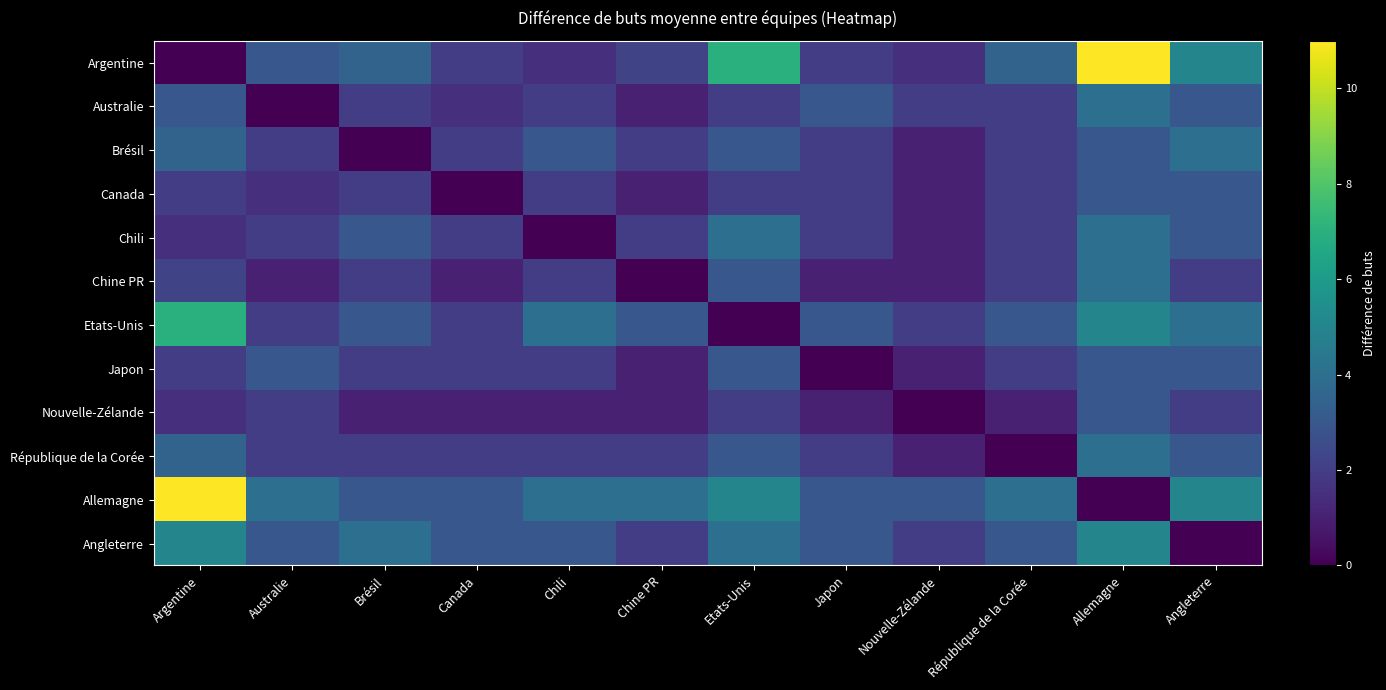

Reading right to left, what are all the values shown in this chart?

Argentine: Angleterre=5.0	Allemagne=11.0	République de la Corée=3.5	Nouvelle-Zélande=1.5	Japon=2.0	Etats-Unis=7.0	Chine PR=2.2	Chili=1.5	Canada=2.0	Brésil=3.5	Australie=3.0	Argentine=0.0
Australie: Angleterre=3.0	Allemagne=4.0	République de la Corée=2.0	Nouvelle-Zélande=2.0	Japon=3.0	Etats-Unis=2.0	Chine PR=1.0	Chili=2.0	Canada=1.5	Brésil=2.0	Australie=0.0	Argentine=3.0
Brésil: Angleterre=4.0	Allemagne=3.0	République de la Corée=2.0	Nouvelle-Zélande=1.0	Japon=2.0	Etats-Unis=3.0	Chine PR=2.0	Chili=3.0	Canada=2.0	Brésil=0.0	Australie=2.0	Argentine=3.5
Canada: Angleterre=3.0	Allemagne=3.0	République de la Corée=2.0	Nouvelle-Zélande=1.0	Japon=2.0	Etats-Unis=2.0	Chine PR=1.0	Chili=2.0	Canada=0.0	Brésil=2.0	Australie=1.5	Argentine=2.0
Chili: Angleterre=3.0	Allemagne=4.0	République de la Corée=2.0	Nouvelle-Zélande=1.0	Japon=2.0	Etats-Unis=4.0	Chine PR=2.0	Chili=0.0	Canada=2.0	Brésil=3.0	Australie=2.0	Argentine=1.5
Chine PR: Angleterre=2.0	Allemagne=4.0	République de la Corée=2.0	Nouvelle-Zélande=1.0	Japon=1.0	Etats-Unis=3.0	Chine PR=0.0	Chili=2.0	Canada=1.0	Brésil=2.0	Australie=1.0	Argentine=2.2
Etats-Unis: Angleterre=4.0	Allemagne=5.0	République de la Corée=3.0	Nouvelle-Zélande=2.0	Japon=3.0	Etats-Unis=0.0	Chine PR=3.0	Chili=4.0	Canada=2.0	Brésil=3.0	Australie=2.0	Argentine=7.0
Japon: Angleterre=3.0	Allemagne=3.0	République de la Corée=2.0	Nouvelle-Zélande=1.0	Japon=0.0	Etats-Unis=3.0	Chine PR=1.0	Chili=2.0	Canada=2.0	Brésil=2.0	Australie=3.0	Argentine=2.0
Nouvelle-Zélande: Angleterre=2.0	Allemagne=3.0	République de la Corée=1.0	Nouvelle-Zélande=0.0	Japon=1.0	Etats-Unis=2.0	Chine PR=1.0	Chili=1.0	Canada=1.0	Brésil=1.0	Australie=2.0	Argentine=1.5
République de la Corée: Angleterre=3.0	Allemagne=4.0	République de la Corée=0.0	Nouvelle-Zélande=1.0	Japon=2.0	Etats-Unis=3.0	Chine PR=2.0	Chili=2.0	Canada=2.0	Brésil=2.0	Australie=2.0	Argentine=3.5
Allemagne: Angleterre=5.0	Allemagne=0.0	République de la Corée=4.0	Nouvelle-Zélande=3.0	Japon=3.0	Etats-Unis=5.0	Chine PR=4.0	Chili=4.0	Canada=3.0	Brésil=3.0	Australie=4.0	Argentine=11.0
Angleterre: Angleterre=0.0	Allemagne=5.0	République de la Corée=3.0	Nouvelle-Zélande=2.0	Japon=3.0	Etats-Unis=4.0	Chine PR=2.0	Chili=3.0	Canada=3.0	Brésil=4.0	Australie=3.0	Argentine=5.0